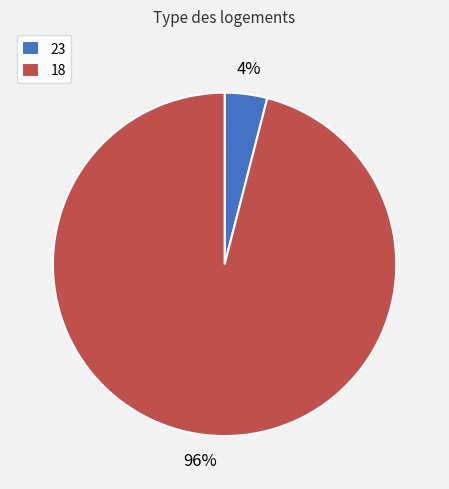

How many segments does this pie chart have?

2